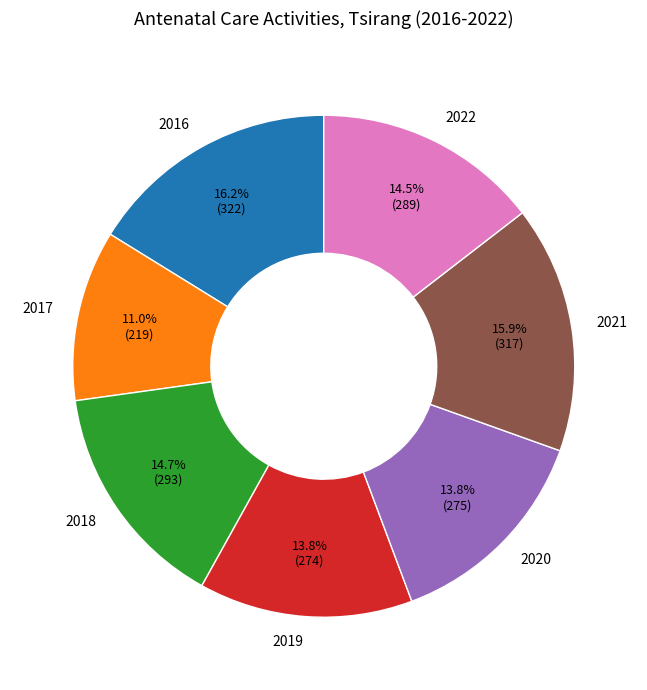

How many slices are in this pie chart?

7